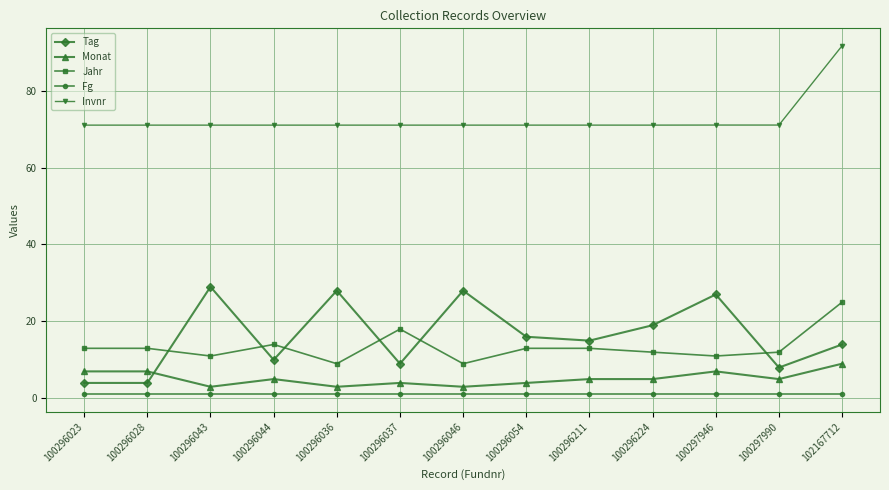

What is the label of the 12th point from the right?

100296028